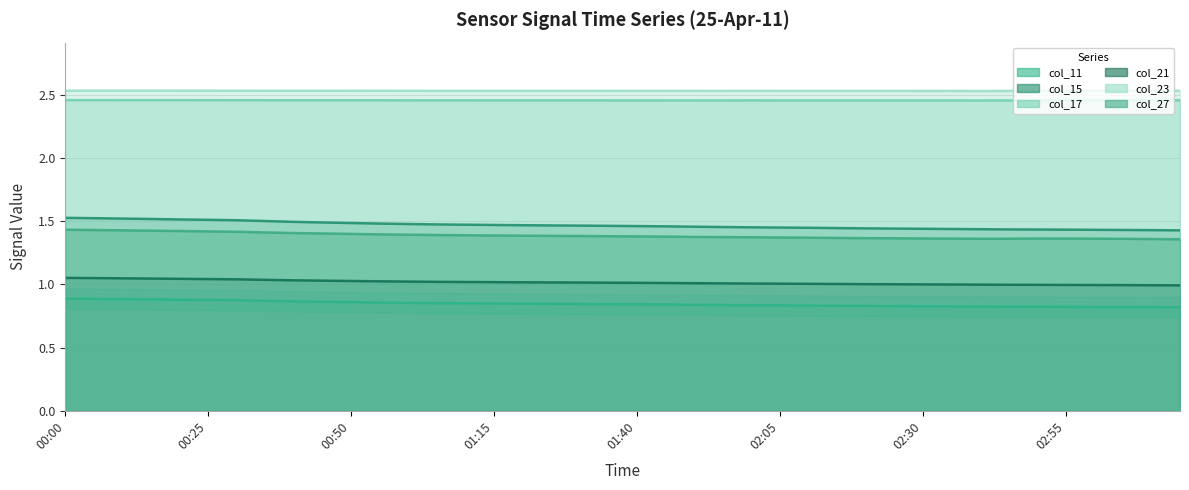

How many lines are shown in the chart?

6